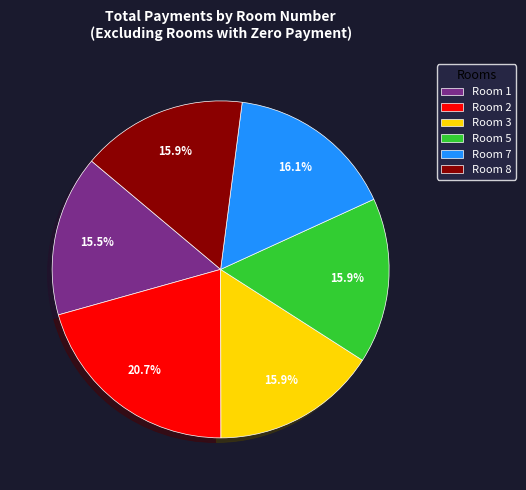

To the nearest percent, what is the average slice percentage?

17%